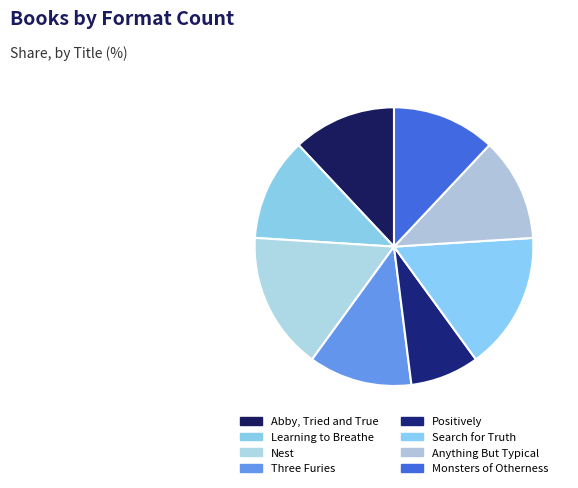

To the nearest percent, what is the combined percentage of Abby, Tried and True and Monsters of Otherness?

24%